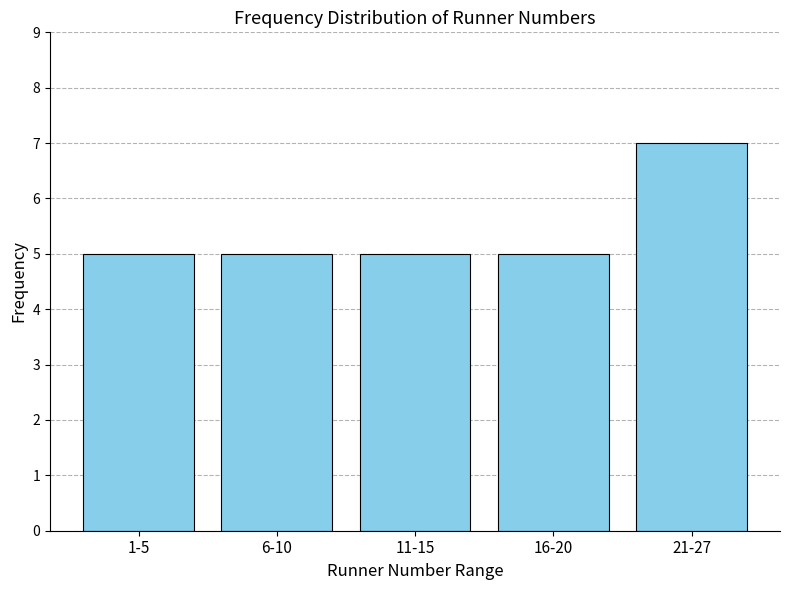

Reading left to right, transcribe all the data shown in this chart.

5	5	5	5	7